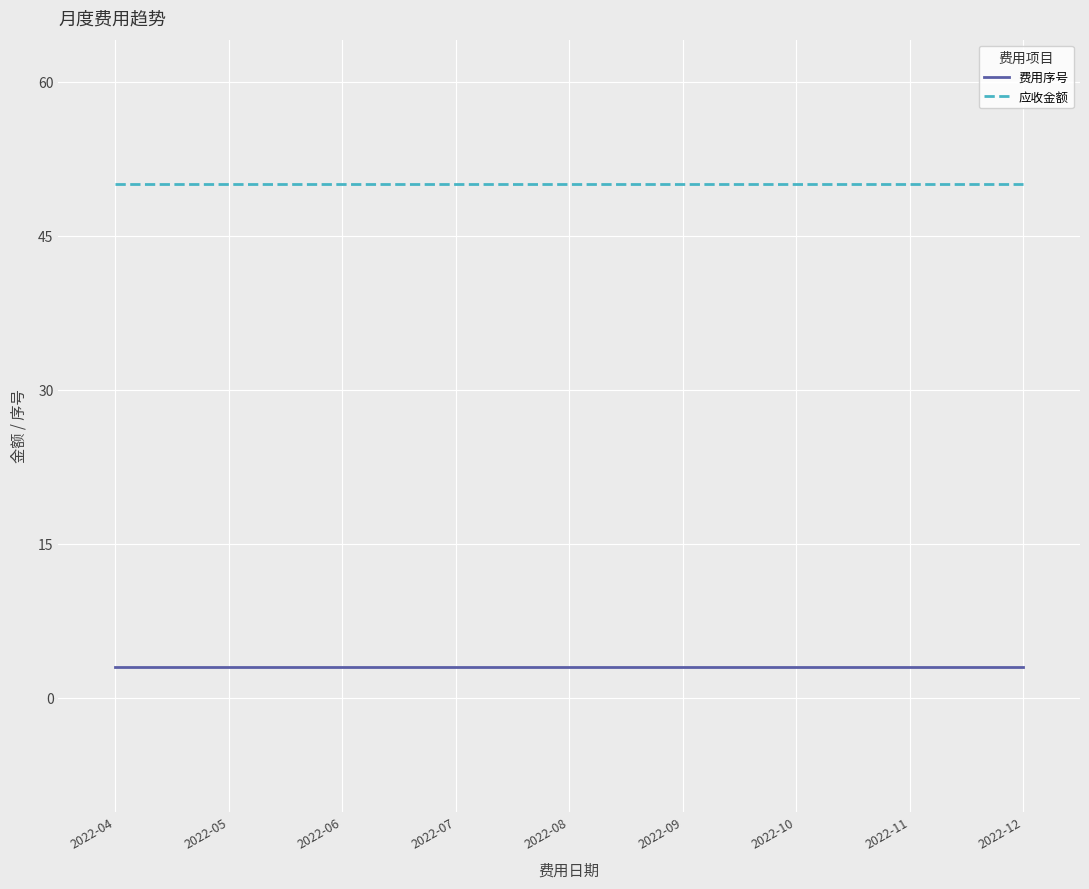

At how many categories does at least one series exceed 7?

9